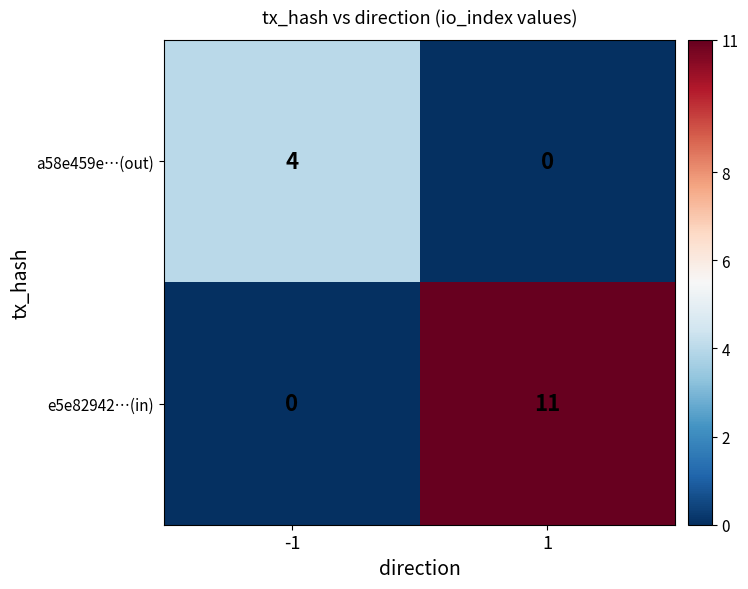

Between -1 and 1, which series saw the biggest shift?

e5e82942…(in)